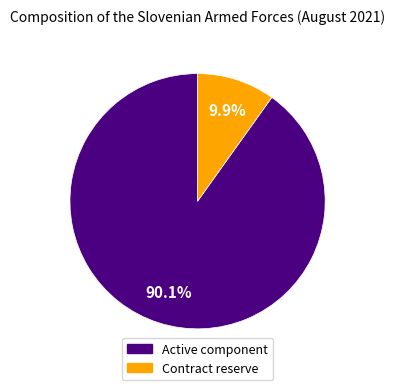

What portion of the pie excludes Contract reserve?

90.1%